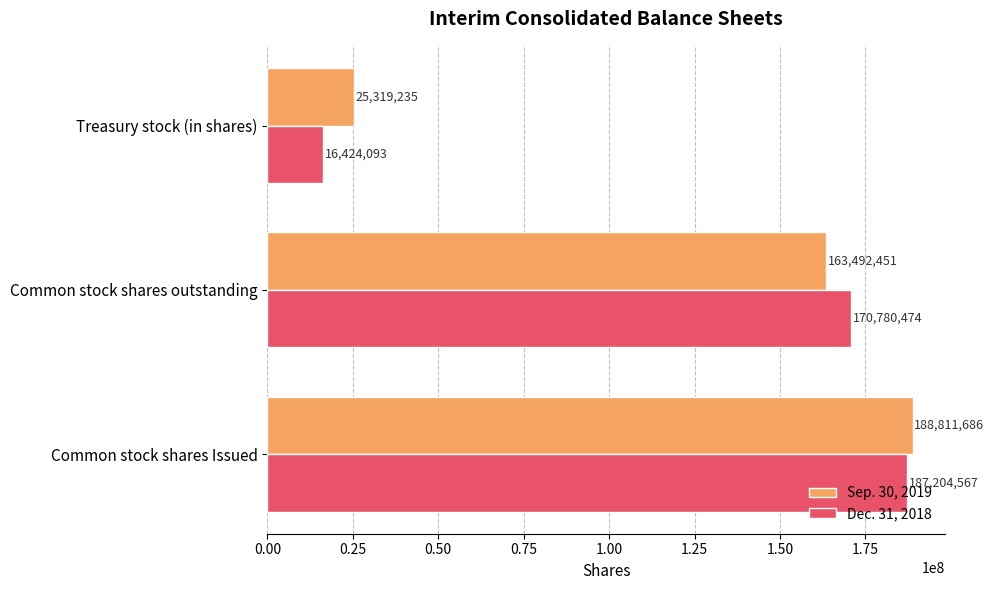

Which series has the largest total across all categories?

Sep. 30, 2019